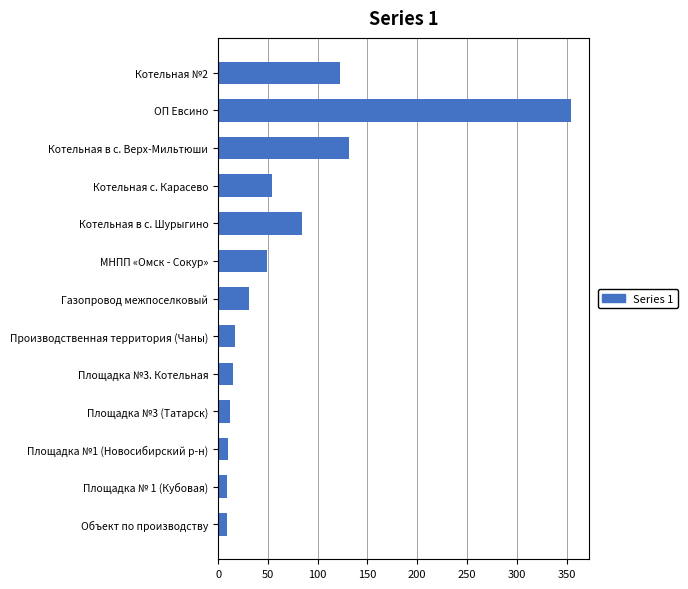

Approximately how many times larger is the value at Объект по производству compared to Газопровод межпоселковый?

0.3